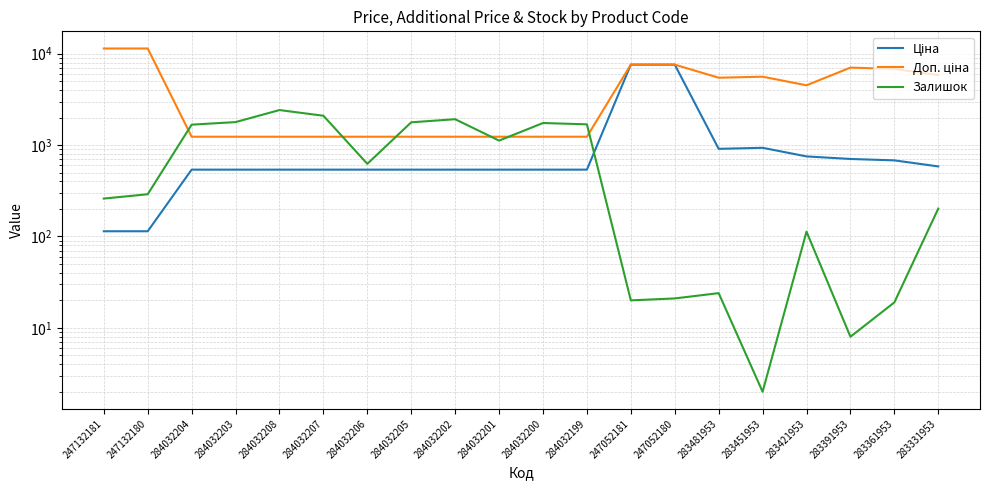

Which series has the widest spread of values?

Доп. ціна